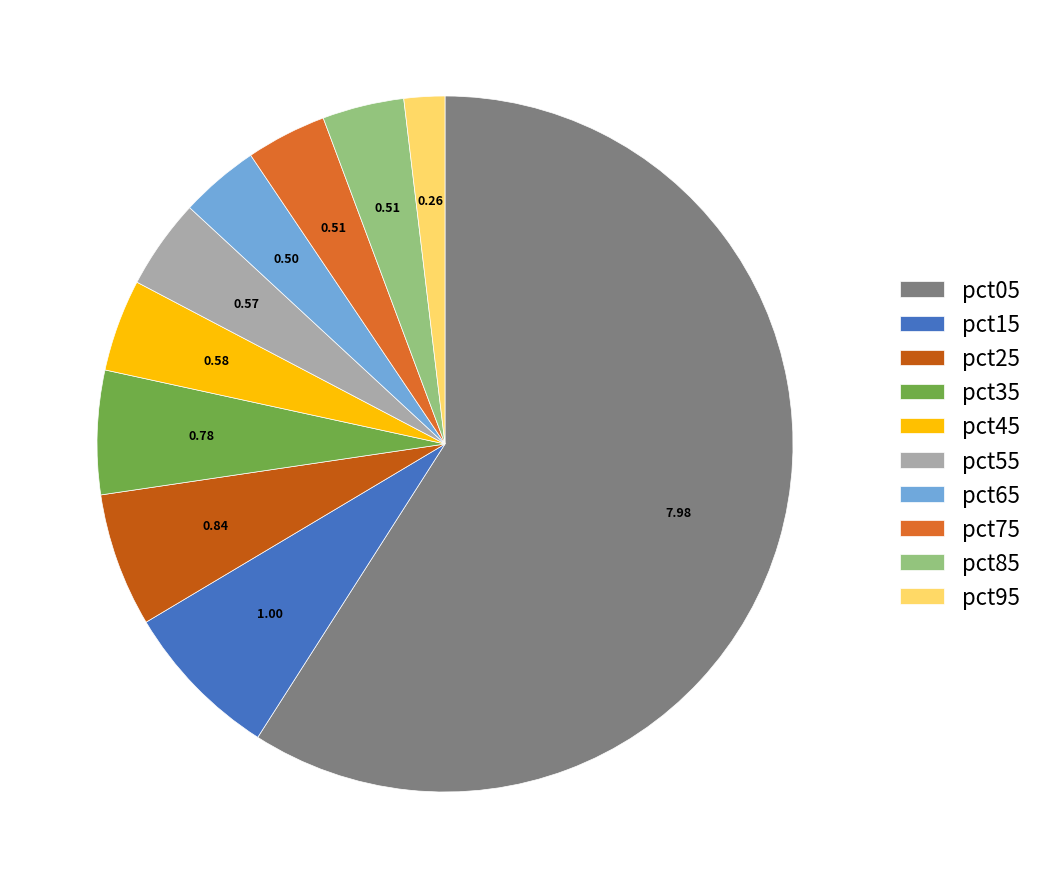

Is pct05 the majority of the pie?

Yes